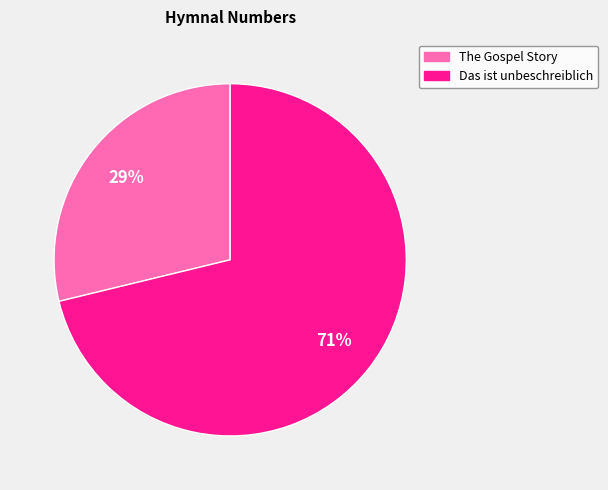

Which slice is the largest?

Das ist unbeschreiblich